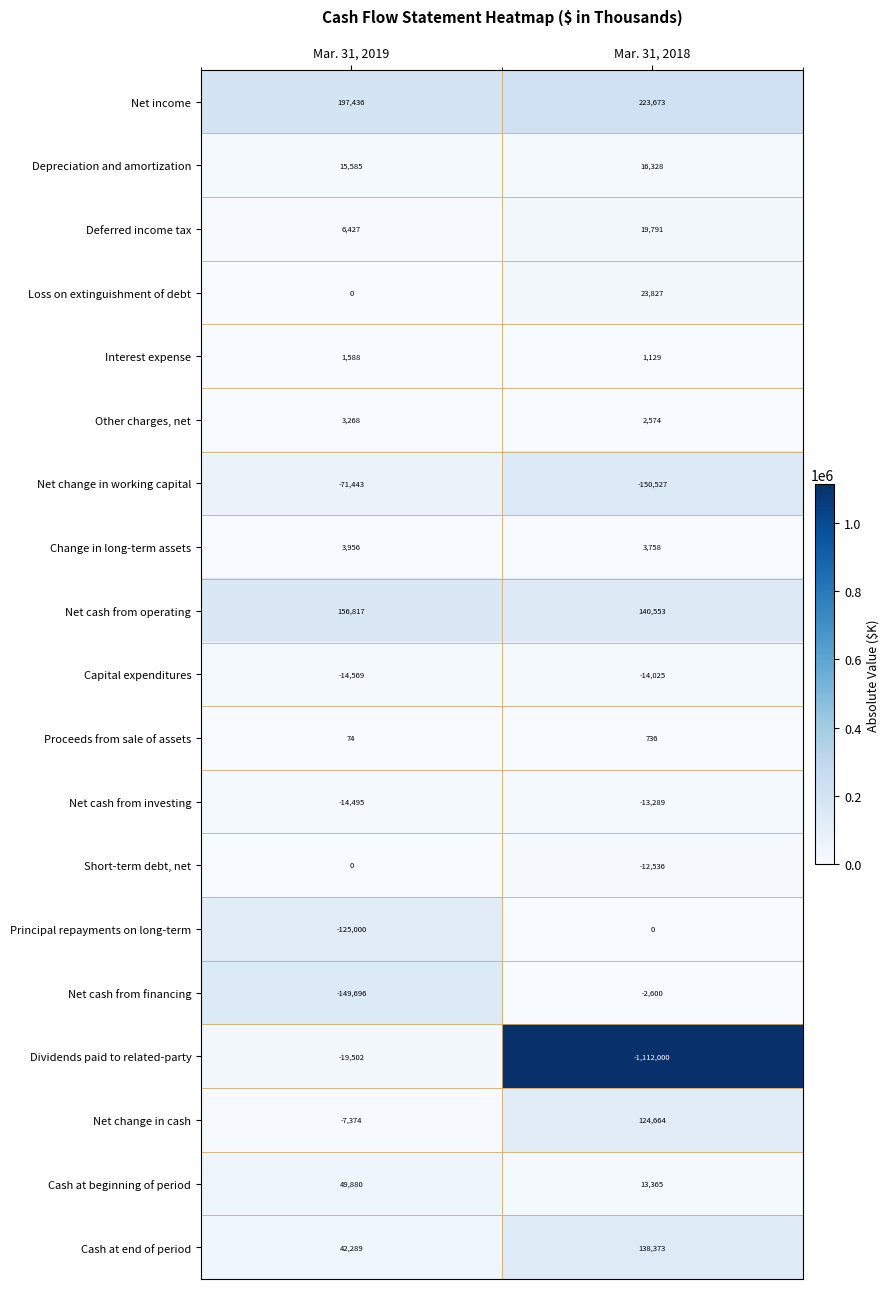

What is the difference between the Net cash from investing values at Mar. 31, 2018 and Mar. 31, 2019?

1206